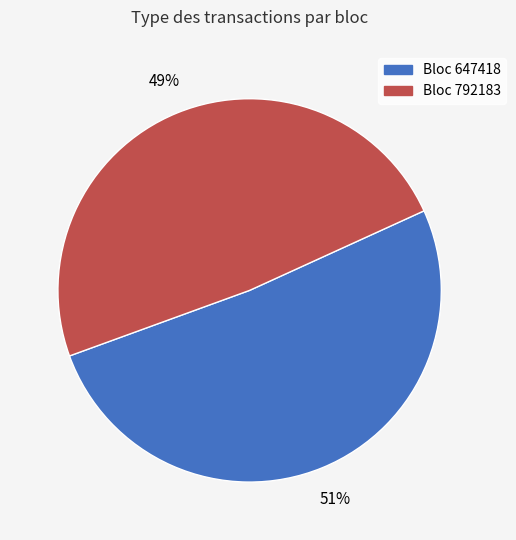

Count the number of slices in the pie.

2